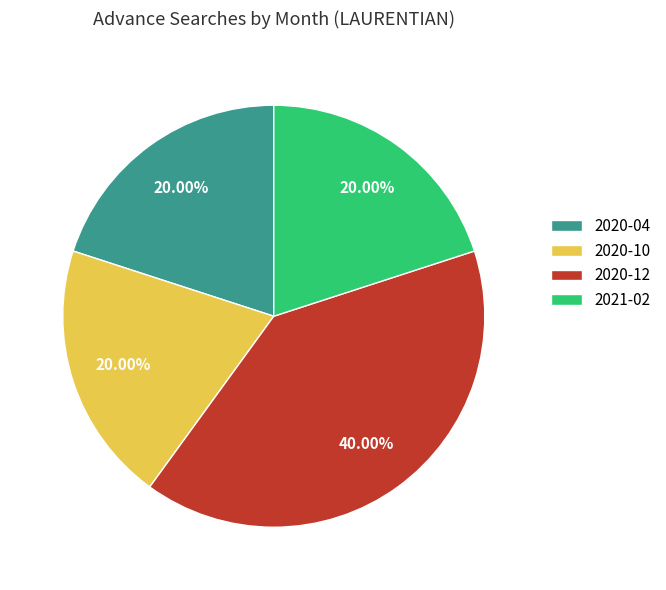

Is there a majority slice in this chart?

No